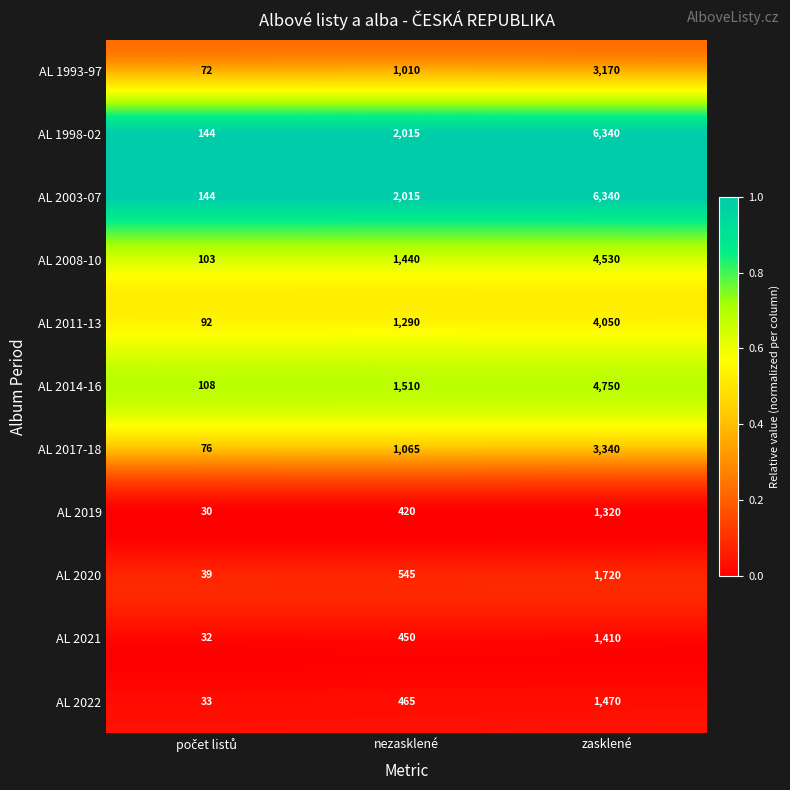

The AL 2021 series shows 621 at nezasklené. True or false?

False